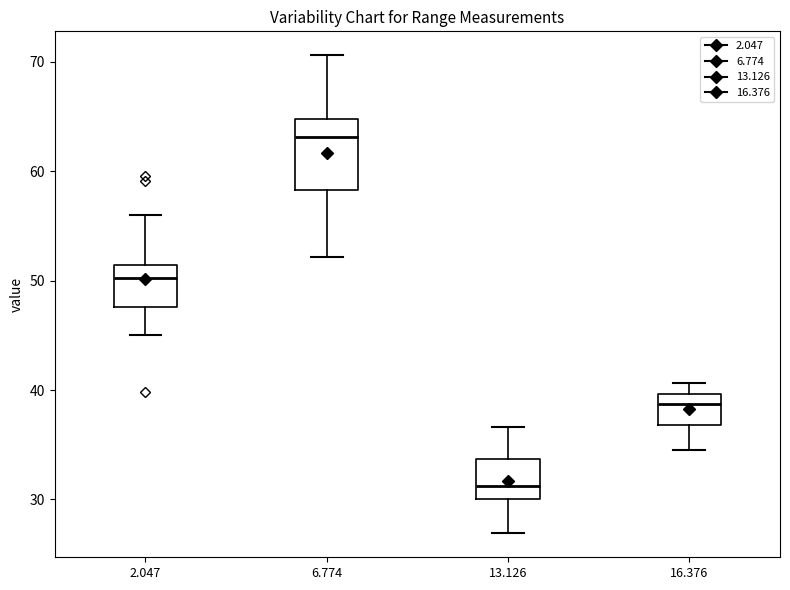

Which box's median line is the lowest?

13.126